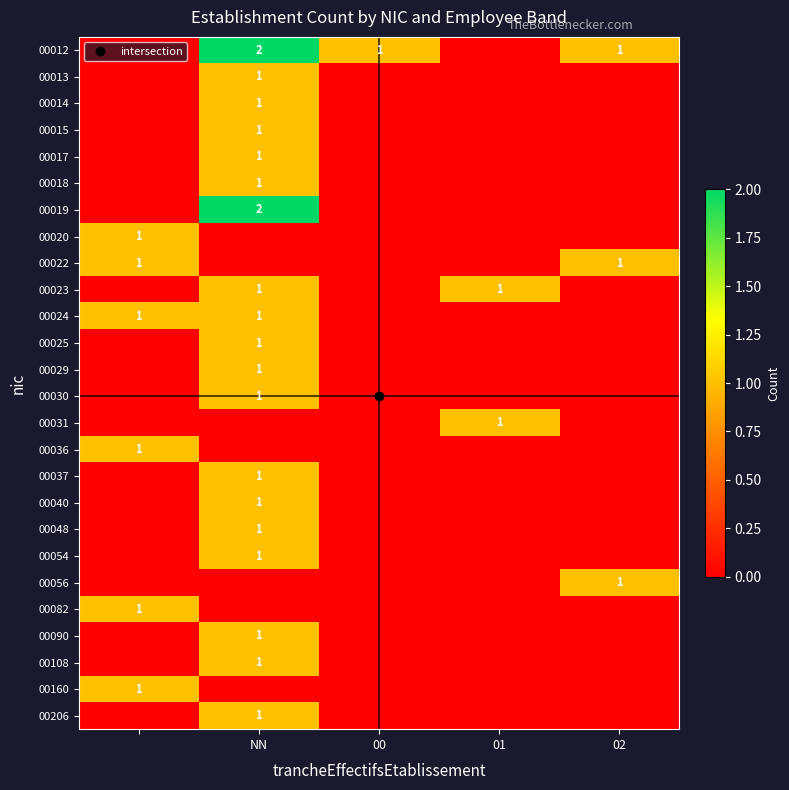

How many values in 00056 are above zero?

1